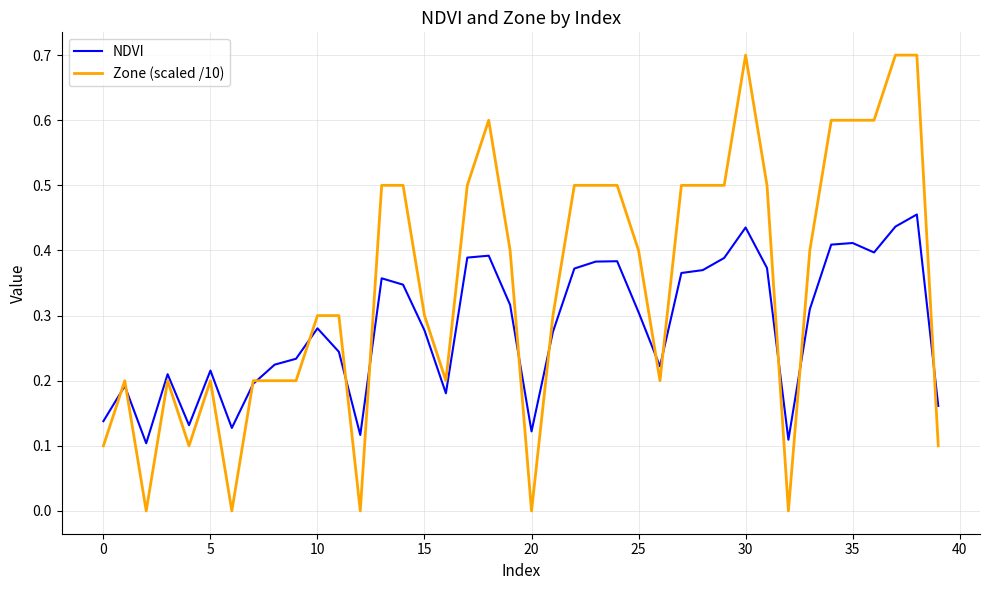

What is the maximum value shown in the chart?

0.7